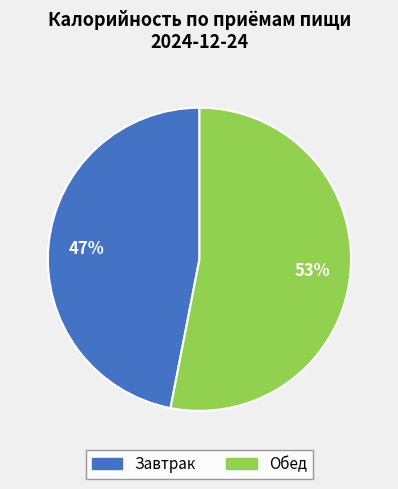

Approximately how many times larger is the value at Завтрак compared to Обед?

0.9